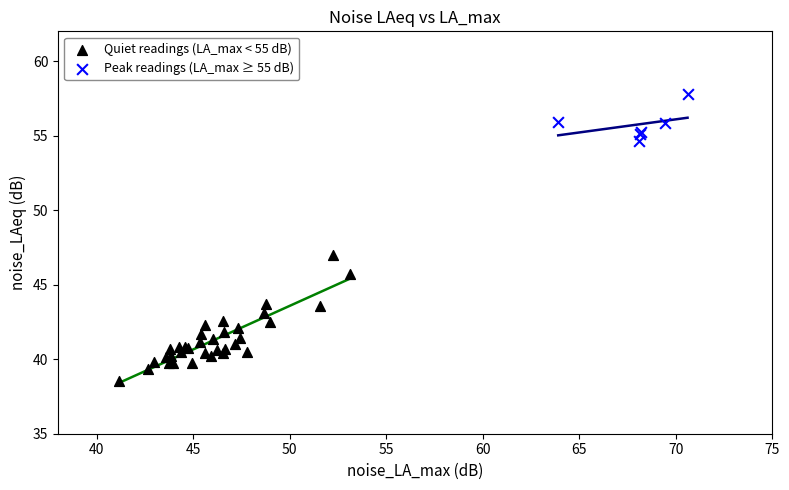

What are all the series names shown in the legend?

Quiet readings (LA_max < 55 dB), Peak readings (LA_max ≥ 55 dB)